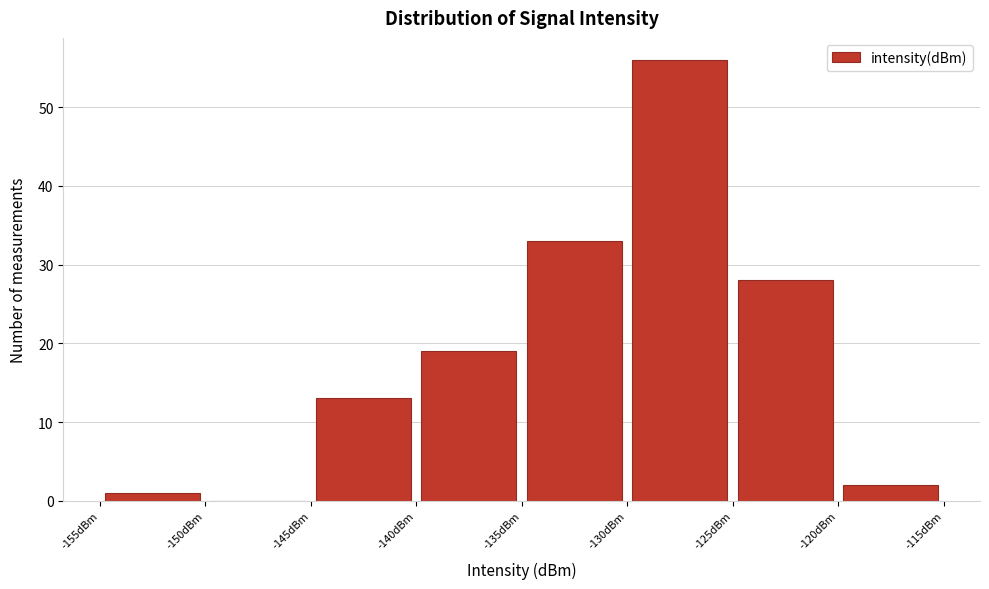

Reading left to right, transcribe this chart: for each bar, give the range it covers on the x-axis and its height. The values are not printed on the chart, so give them approximately, as read against the axis.

-155 to -150: 1
-150 to -145: 0
-145 to -140: 13
-140 to -135: 19
-135 to -130: 33
-130 to -125: 56
-125 to -120: 28
-120 to -115: 2